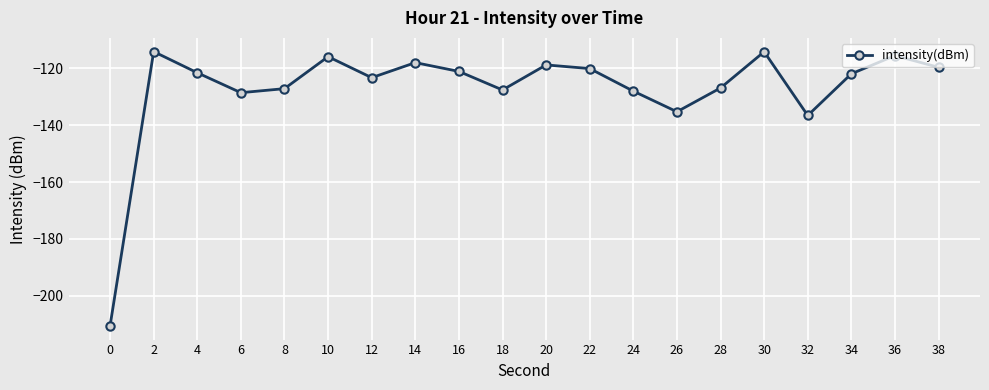

Where is the data nearest to the value -162?

32